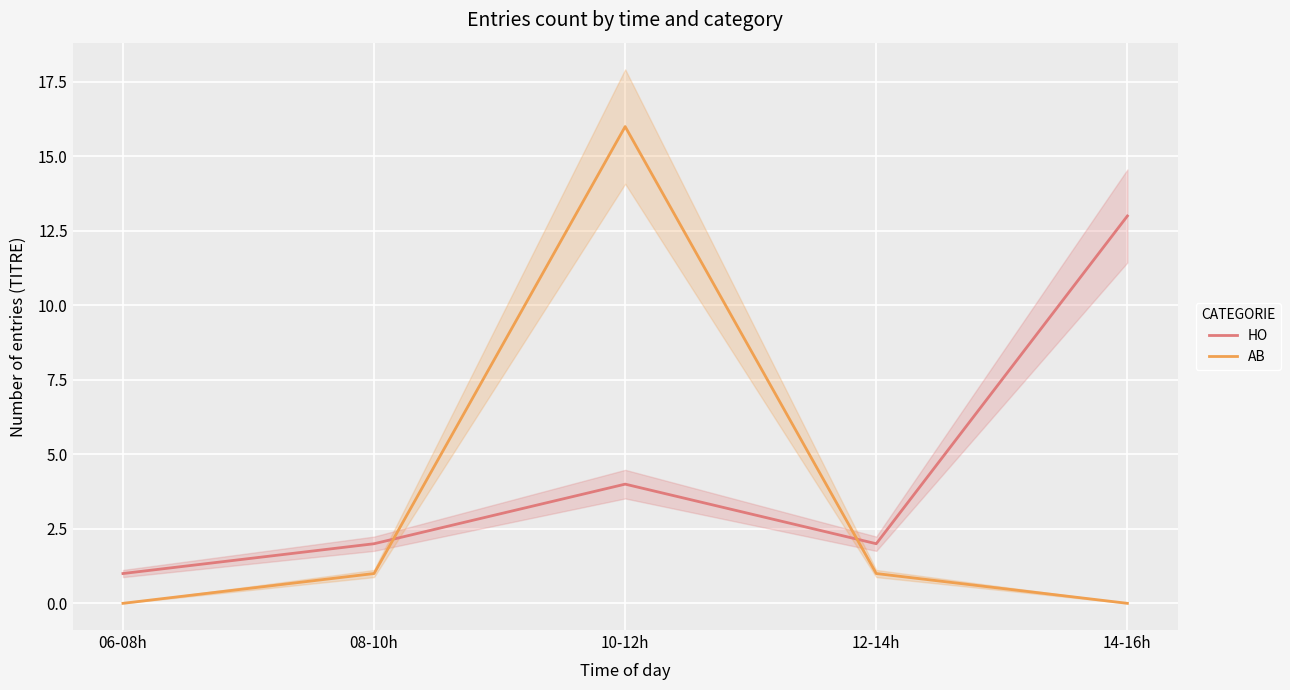

Which series has the largest total across all categories?

HO